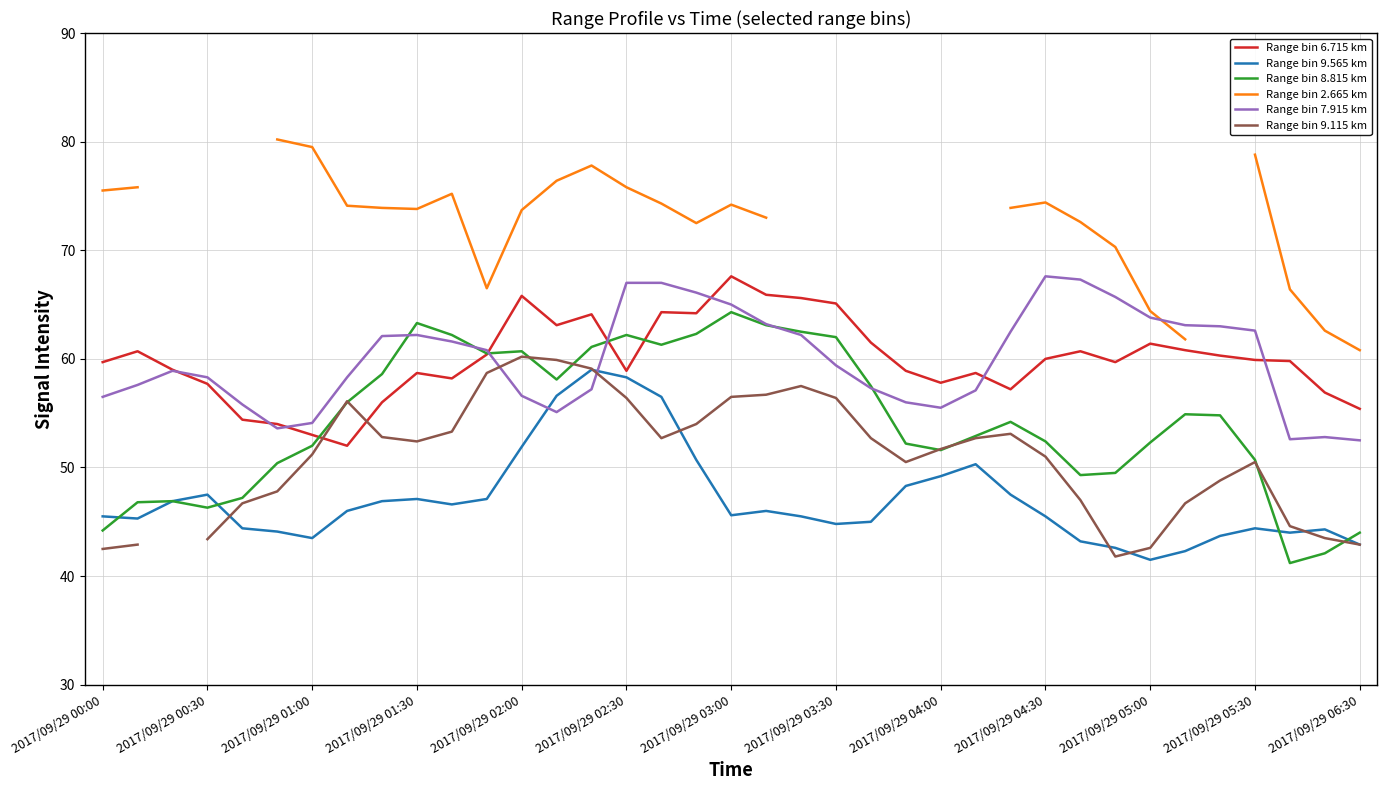

The Range bin 2.665 km series shows 24.0 at 35. True or false?

False